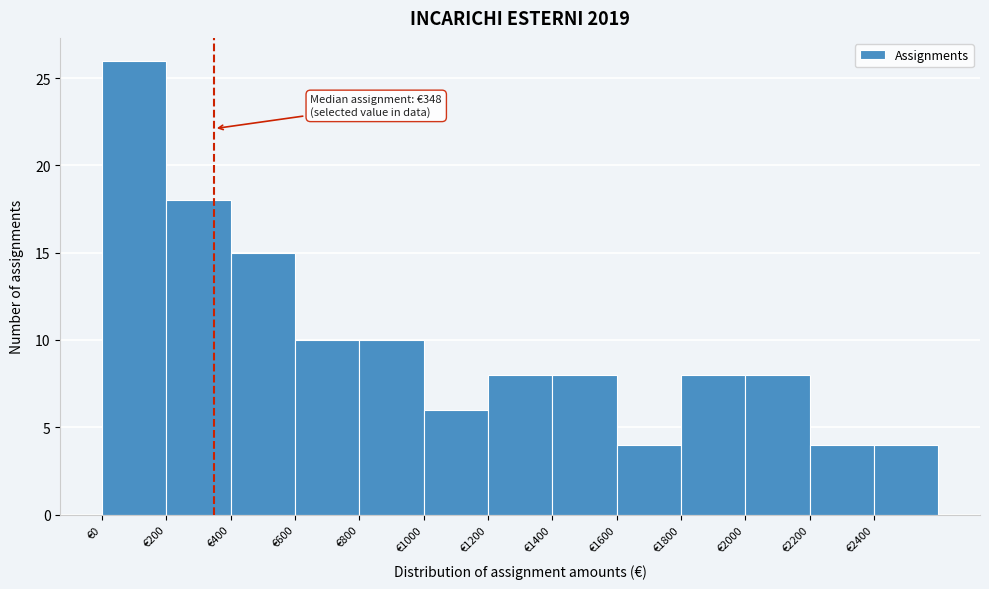

Over which range of the x-axis is the bar tallest?

0 to 200